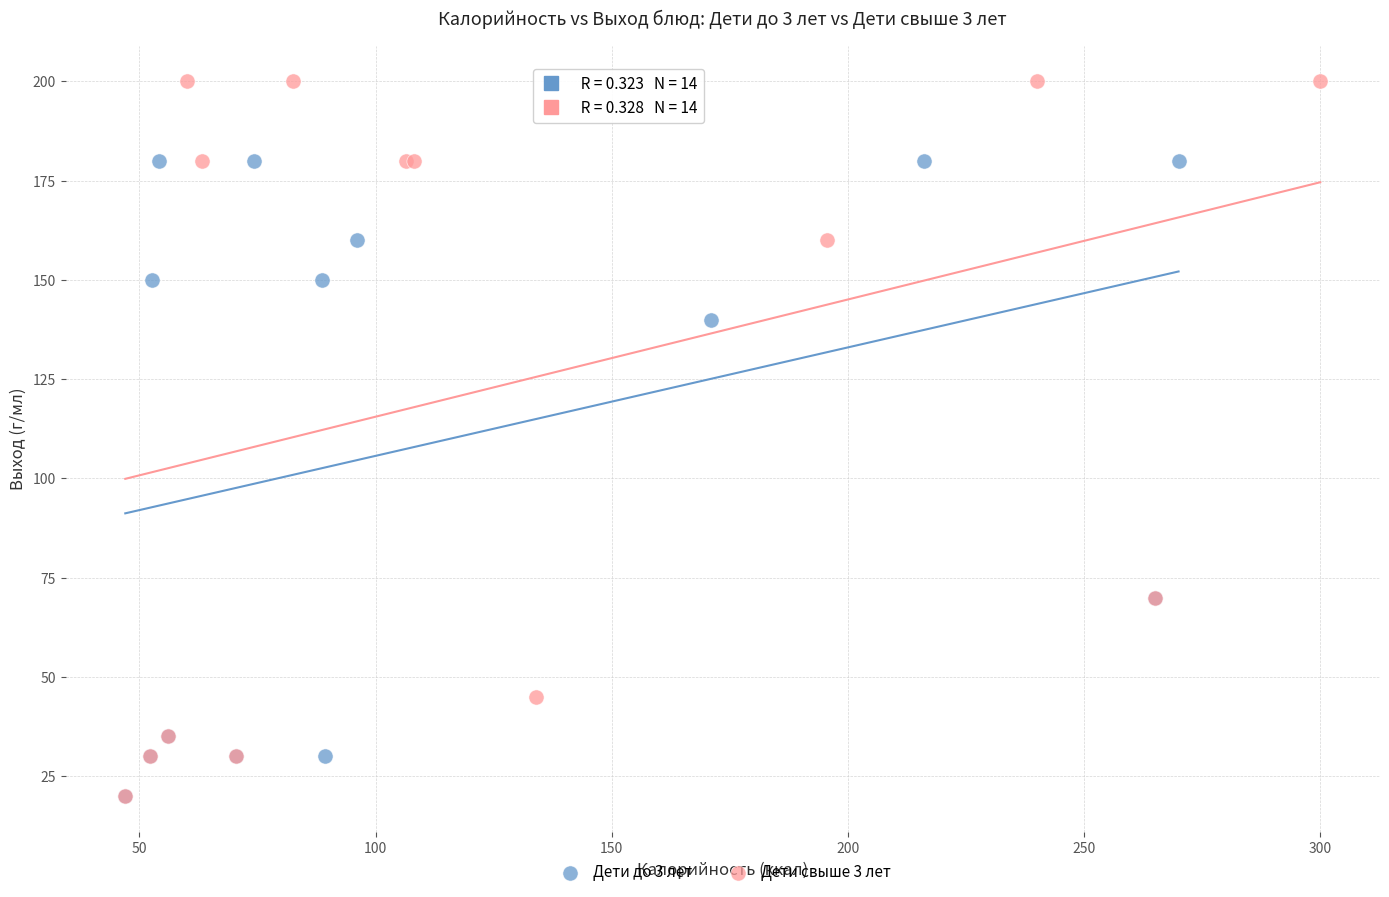

Which series has the widest spread of Y values?

Дети свыше 3 лет